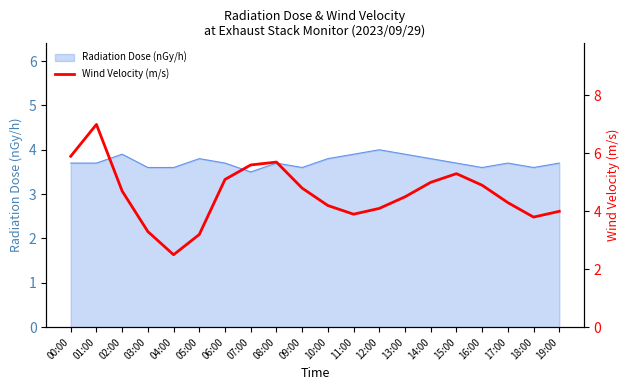

Which label corresponds to the largest value in the chart?

01:00